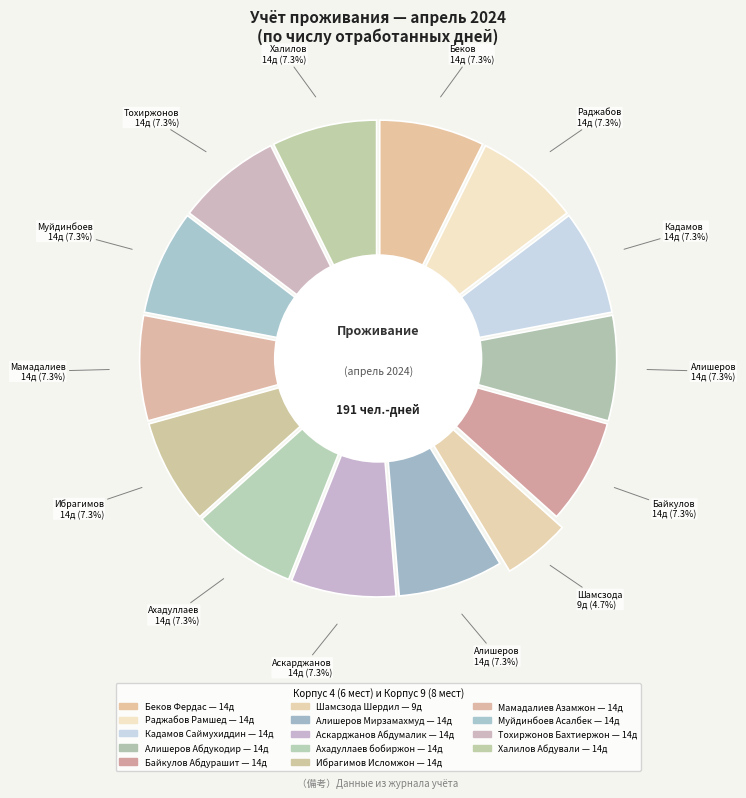

What is the largest slice in the pie chart?

Беков Фердас